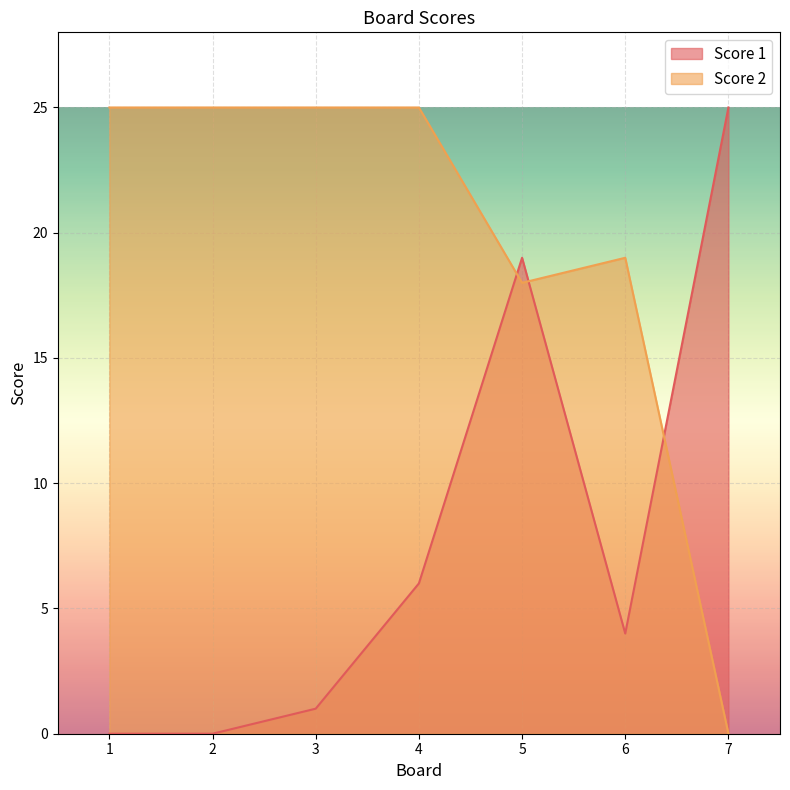

Rank the series by their maximum value, from lowest to highest.

Score 1, Score 2